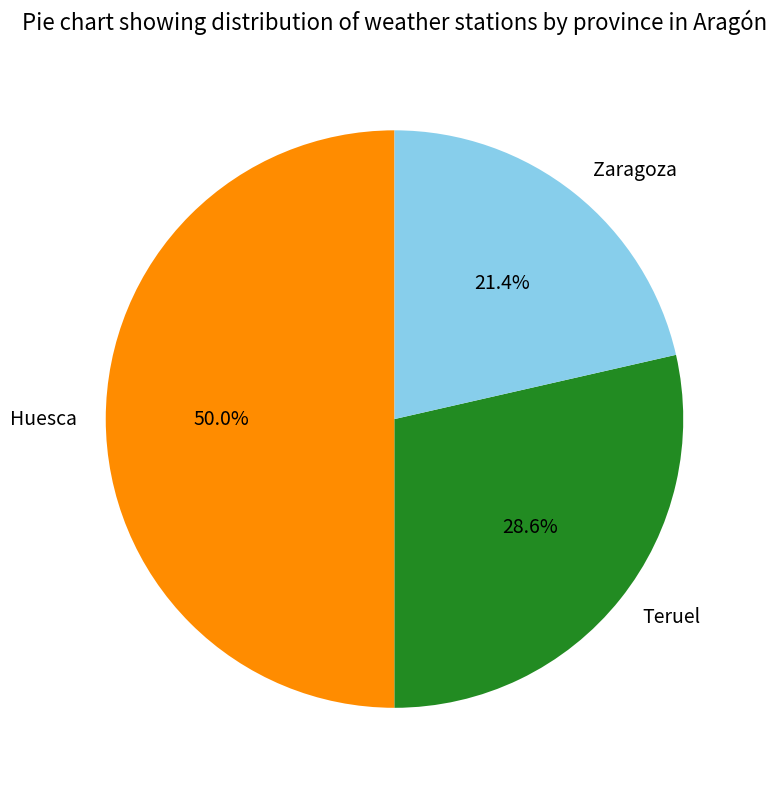

Combined, what portion of the pie is Zaragoza and Huesca?

71.4%